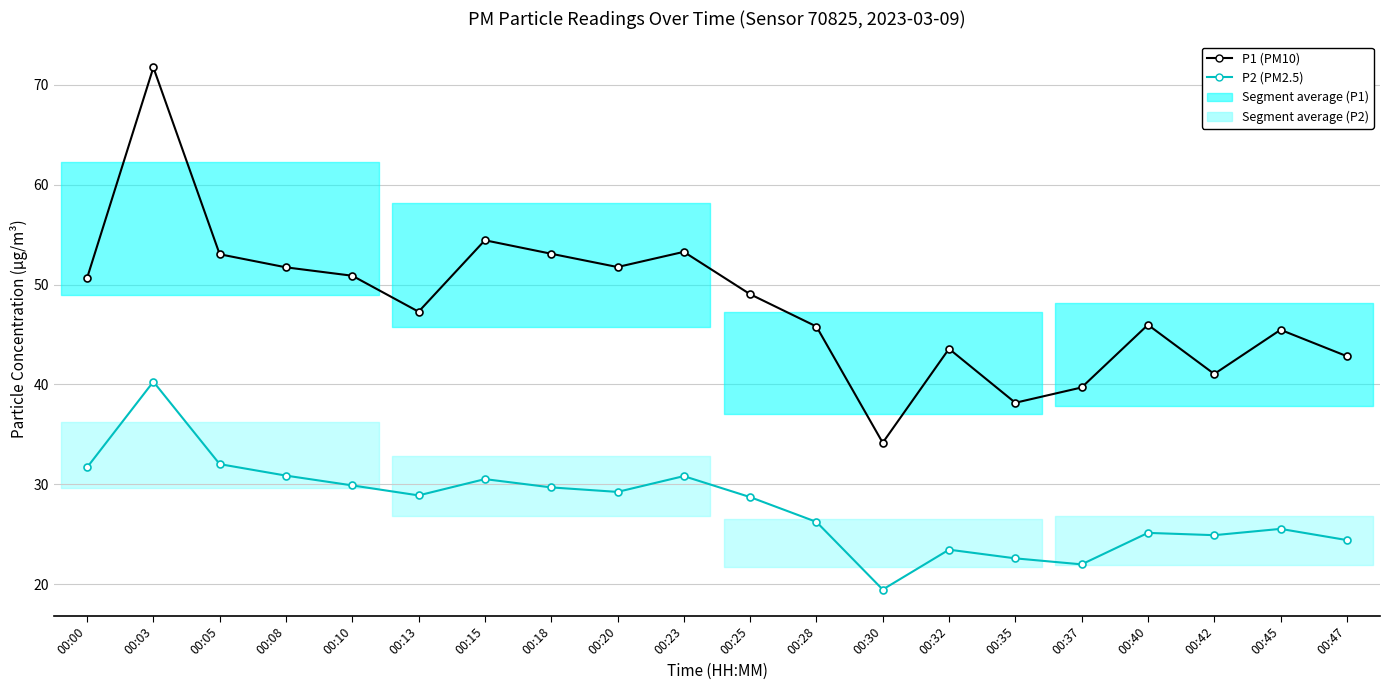

True or false: P1 (PM10) has a value of 43.6 at 00:32.

True